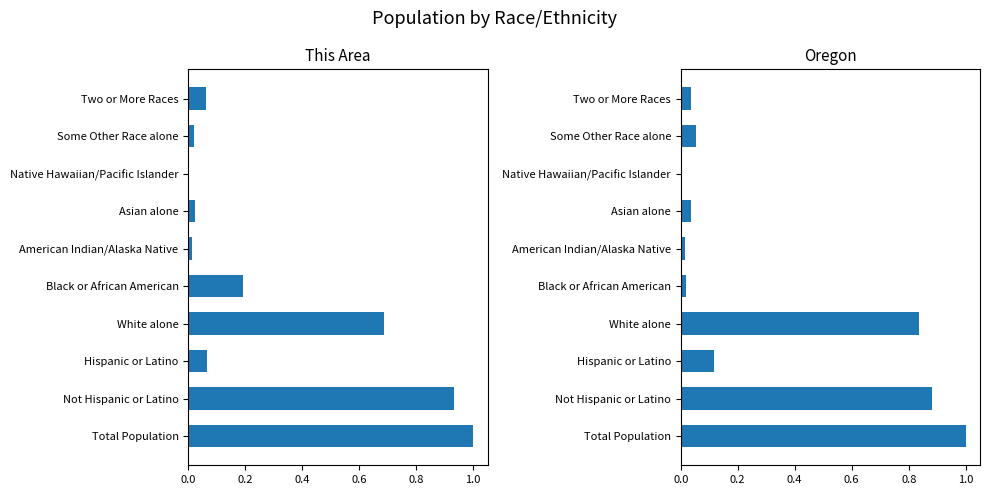

Rank the series at Total Population from highest to lowest value.

This Area, Oregon